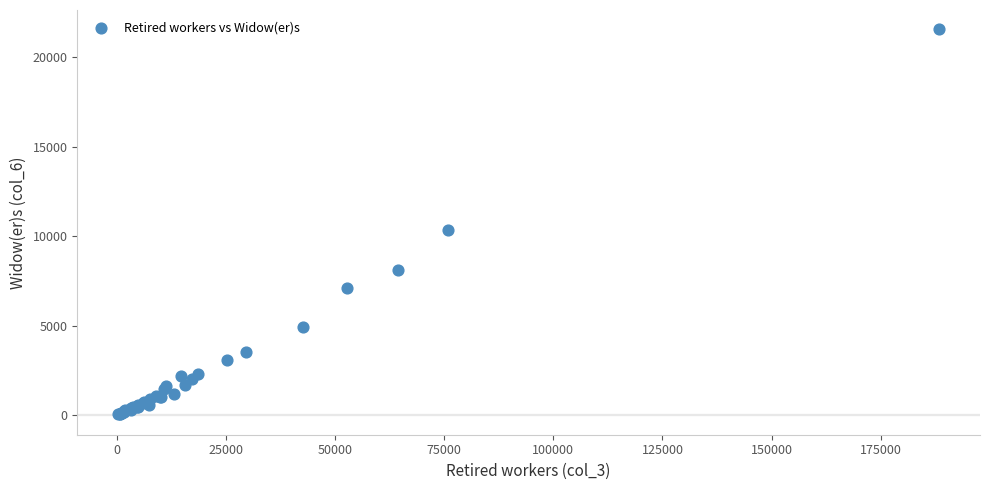

What Y value in the scatter plot is closest to 10827?

10368